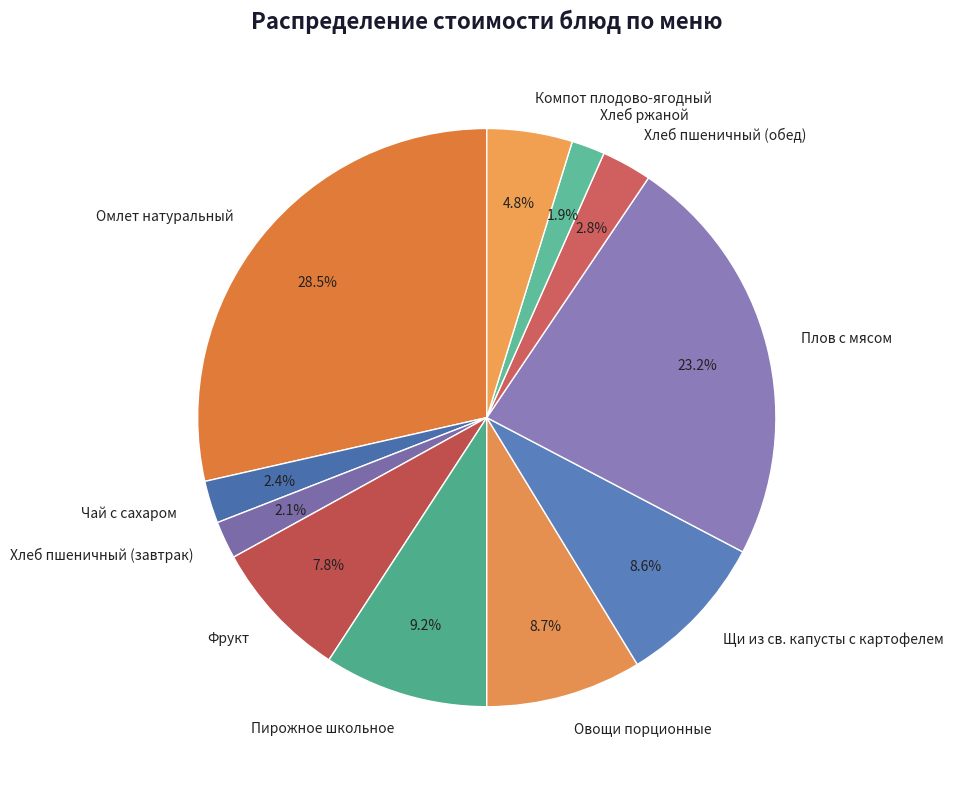

To the nearest percent, what portion does Хлеб пшеничный (завтрак) represent?

2%